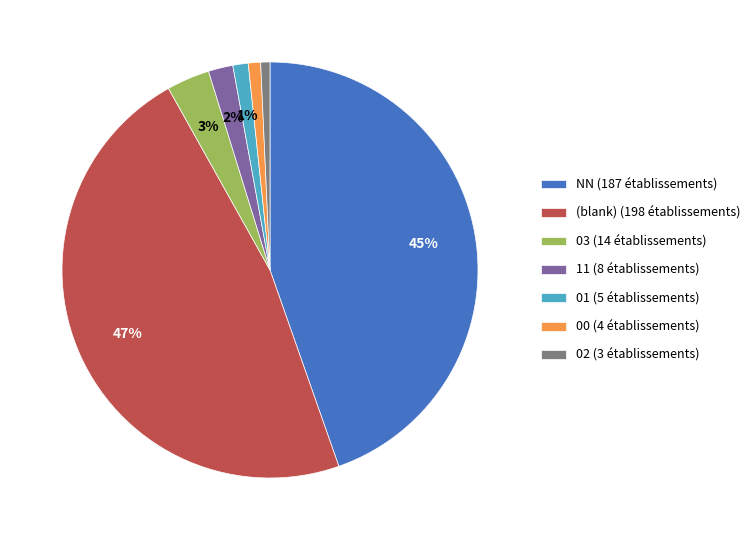

Do 01 (5 établissements) and 03 (14 établissements) together represent more than half of the pie?

No